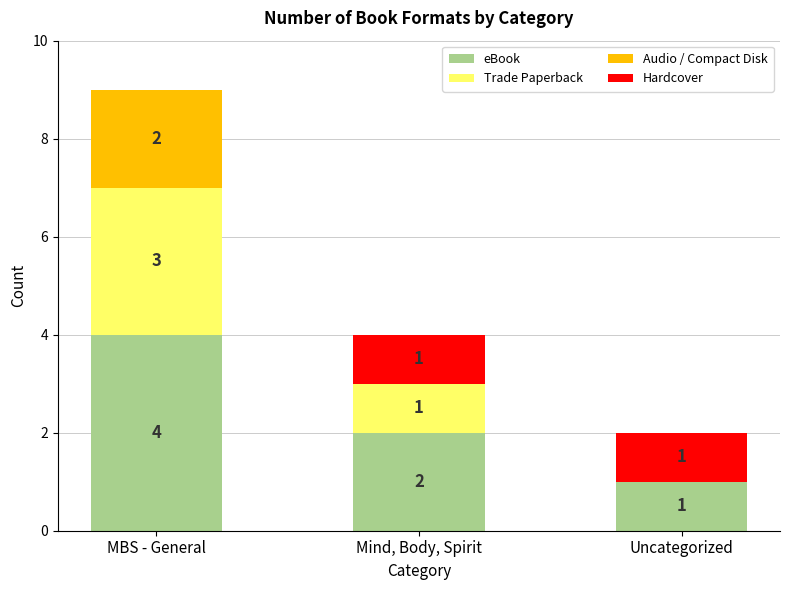

How many categories are shown in the chart?

3